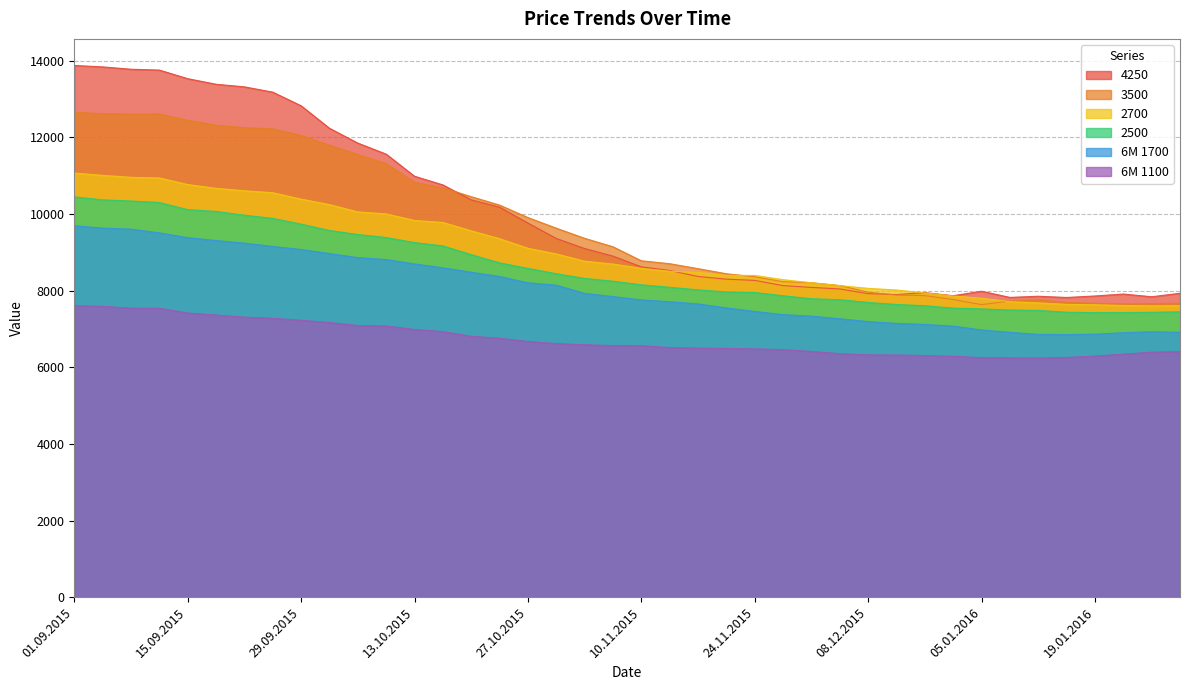

Reading left to right, what are all the values shown in this chart?

3500: 12658	12619	12609	12613	12446	12318	12256	12223	12053	11797	11554	11318	10829	10687	10454	10235	9909	9632	9367	9147	8781	8705	8576	8442	8363	8235	8208	8134	7963	7885	7871	7769	7636	7731	7764	7692	7671	7657	7663	7674
2700: 11070	11011	10959	10943	10771	10672	10608	10557	10390	10247	10057	10005	9833	9781	9562	9358	9107	8960	8770	8695	8584	8508	8478	8400	8398	8288	8207	8133	8061	8018	7941	7862	7803	7713	7682	7643	7632	7614	7603	7608
4250: 13879	13842	13781	13759	13535	13389	13321	13183	12827	12240	11853	11565	10988	10762	10371	10180	9765	9363	9100	8902	8622	8527	8371	8301	8269	8132	8086	8045	7923	7901	7949	7870	7986	7825	7855	7823	7862	7913	7842	7933
6M 1100: 7610	7592	7545	7542	7418	7365	7310	7279	7229	7169	7091	7079	6989	6932	6810	6760	6675	6619	6589	6567	6564	6516	6501	6493	6482	6462	6415	6357	6325	6322	6308	6288	6253	6247	6242	6258	6294	6345	6395	6410
2500: 10450	10371	10341	10302	10116	10069	9971	9888	9738	9572	9467	9388	9256	9169	8941	8726	8583	8443	8321	8248	8154	8089	8022	7968	7953	7868	7790	7765	7693	7641	7607	7545	7525	7496	7487	7438	7428	7428	7436	7449
6M 1700: 9695	9633	9607	9509	9384	9310	9241	9155	9074	8970	8863	8813	8698	8597	8482	8370	8206	8144	7929	7846	7759	7712	7655	7551	7458	7375	7336	7267	7193	7147	7119	7075	6974	6914	6859	6855	6865	6902	6929	6914